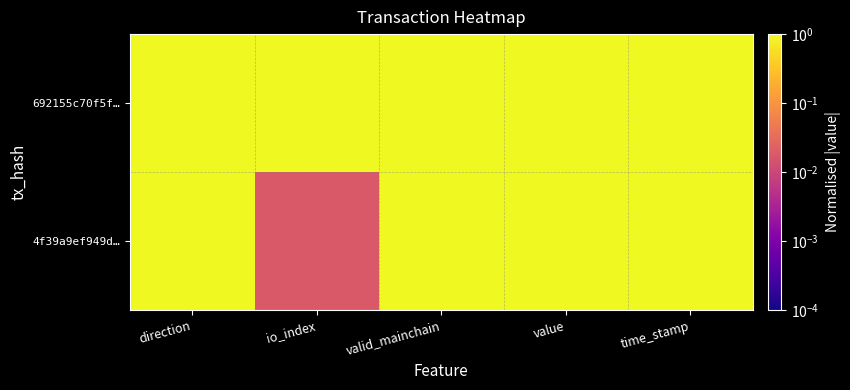

Reading left to right, what are all the values shown in this chart?

692155c70f5f…: direction=1.0	io_index=1.0	valid_mainchain=1.0	value=1.0	time_stamp=1.0
4f39a9ef949d…: direction=1.0	io_index=0.0	valid_mainchain=1.0	value=1.0	time_stamp=1.0